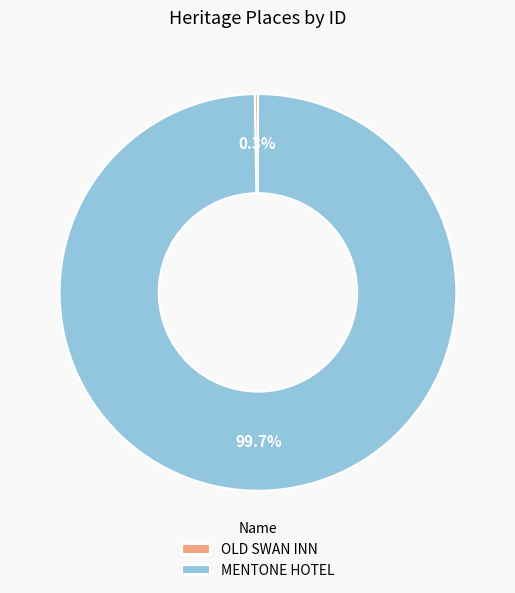

Which slice represents more than half of the pie?

MENTONE HOTEL